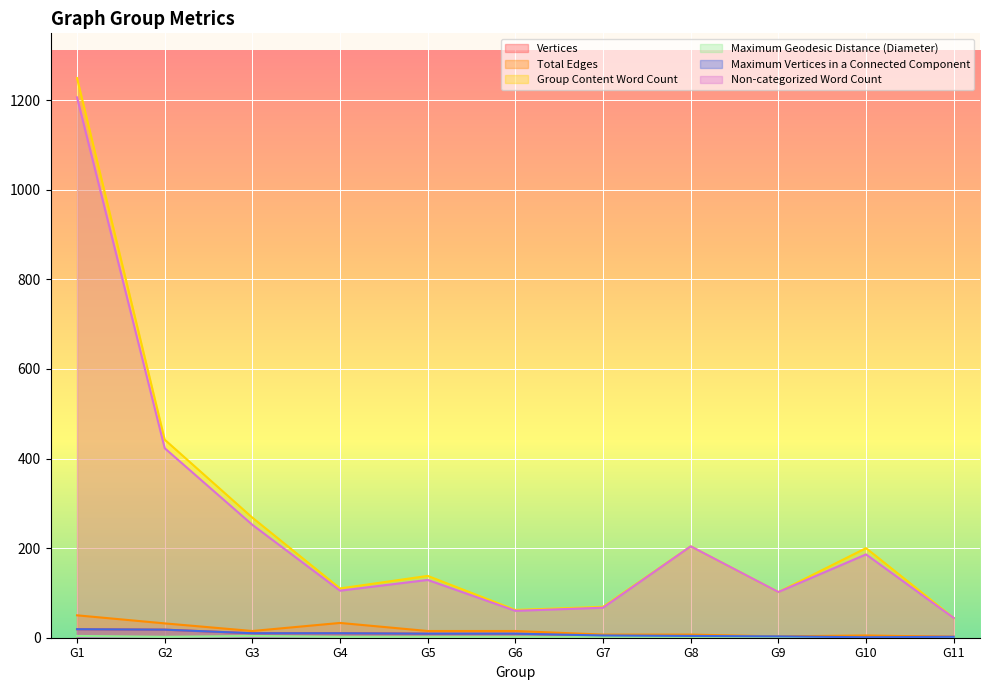

What is the value of the Maximum Vertices in a Connected Component point at the 4th from the left?

10